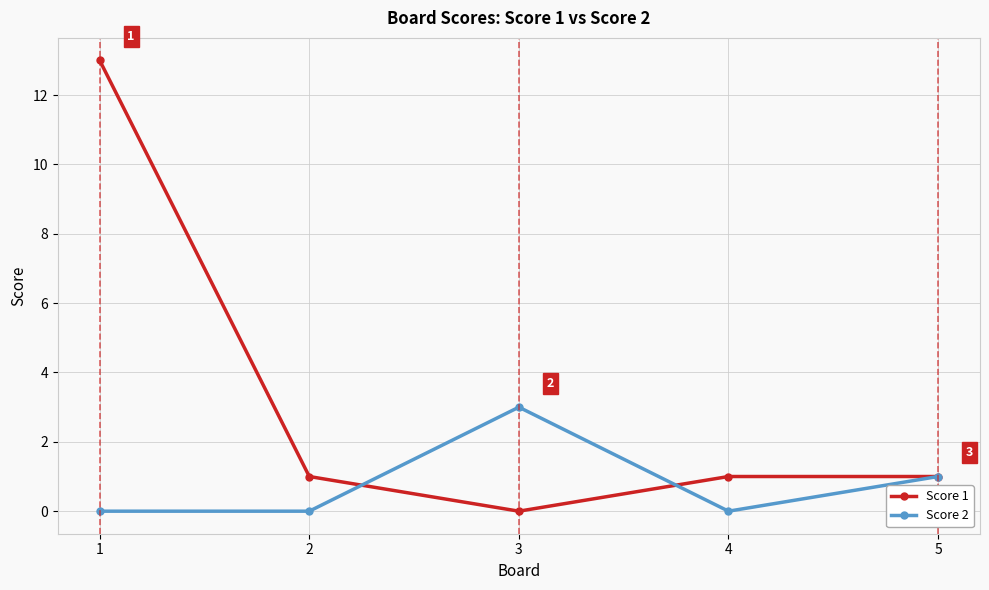

What is the greatest value displayed?

13